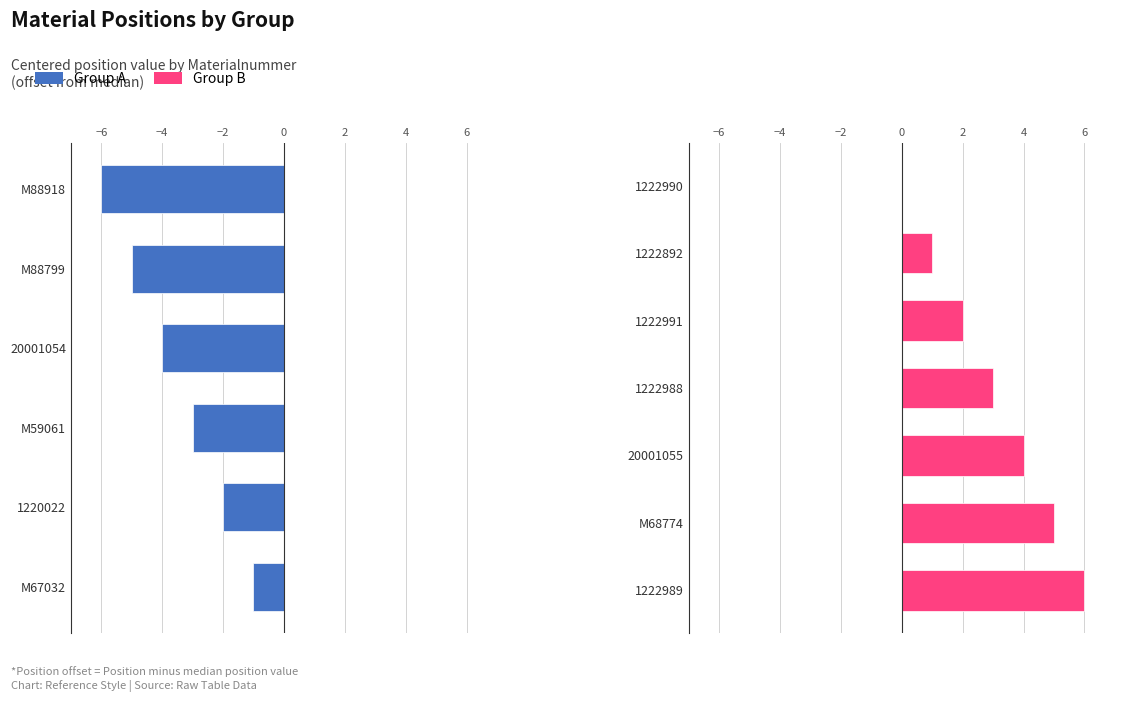

Rank the categories by value from highest to lowest.

1222989, M68774, 20001055, 1222988, 1222991, 1222892, 1222990, M67032, 1220022, M59061, 20001054, M88799, M88918